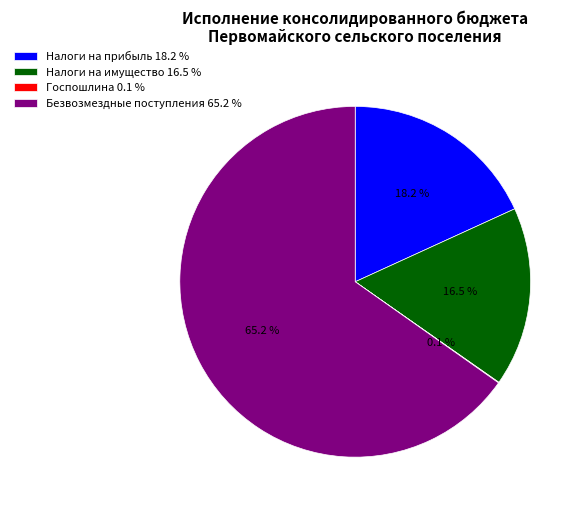

What percentage is NOT represented by Безвозмездные поступления 65.2 %?

34.8%